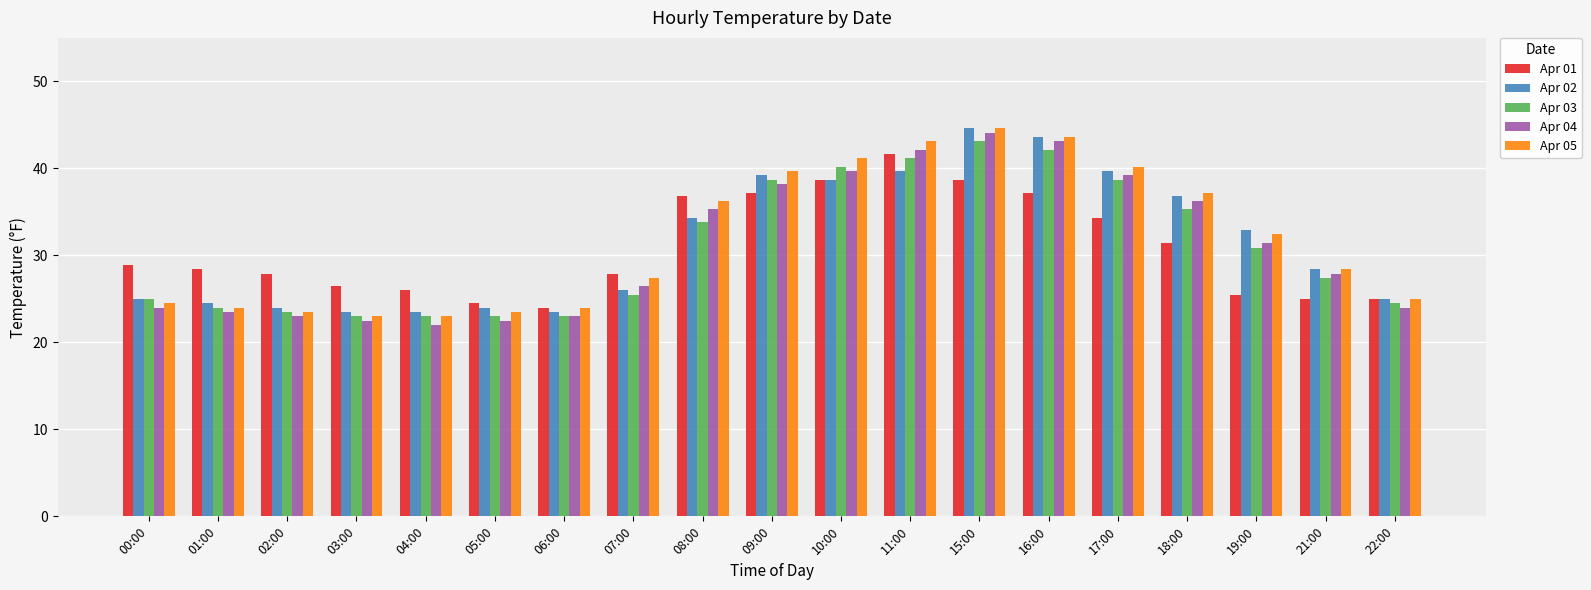

What is the difference between the second highest and second lowest values in the Apr 01 series?

14.2